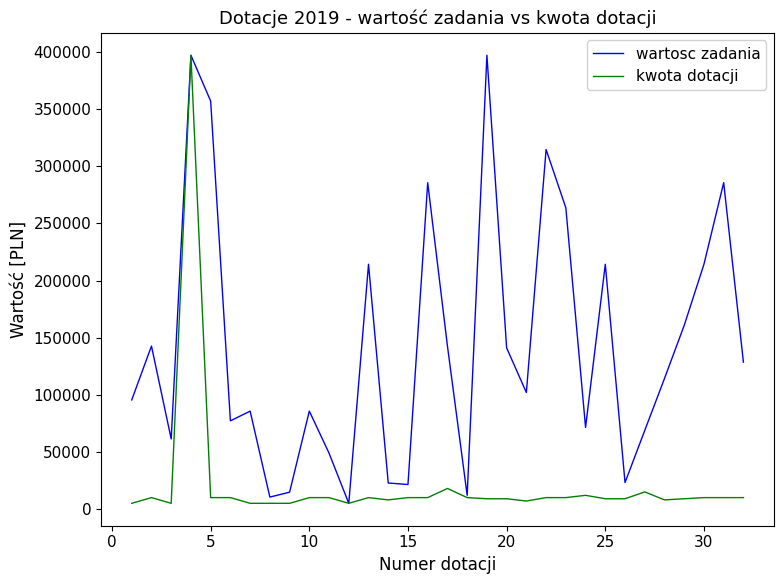

Which series has the largest total across all categories?

wartosc zadania